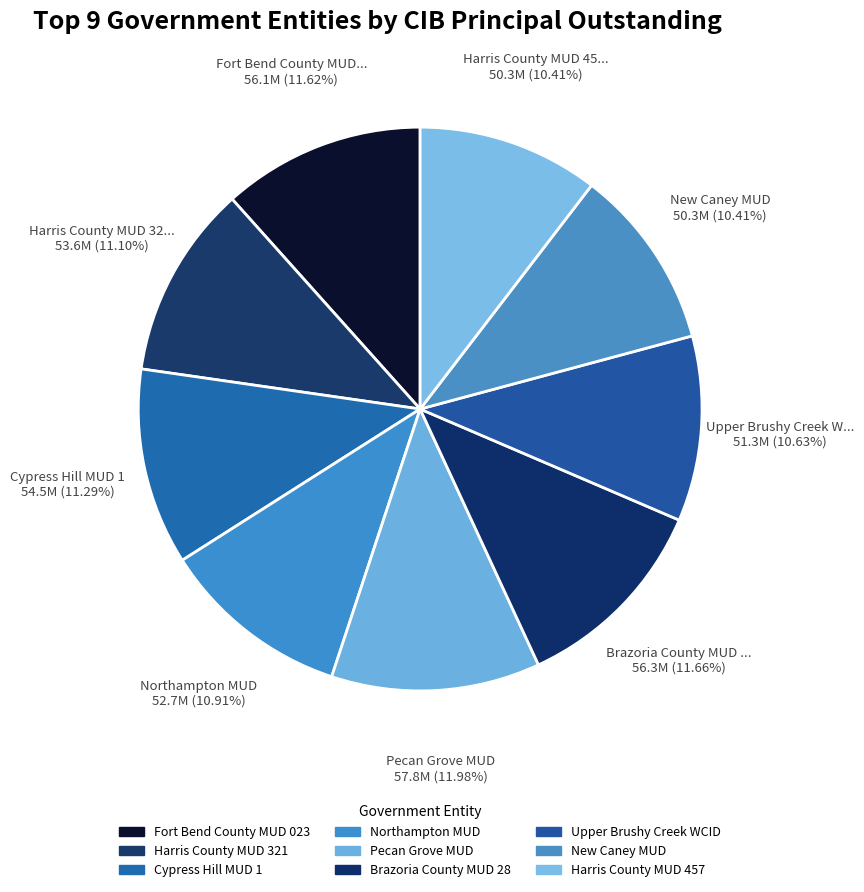

How many segments does this pie chart have?

9